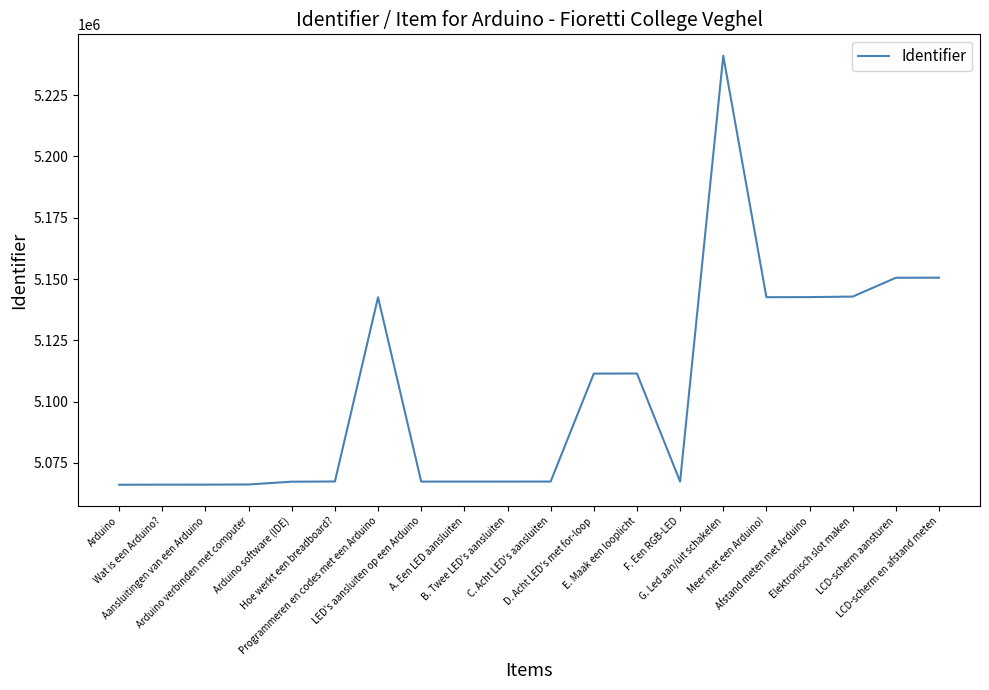

What is the greatest value displayed?

5241028